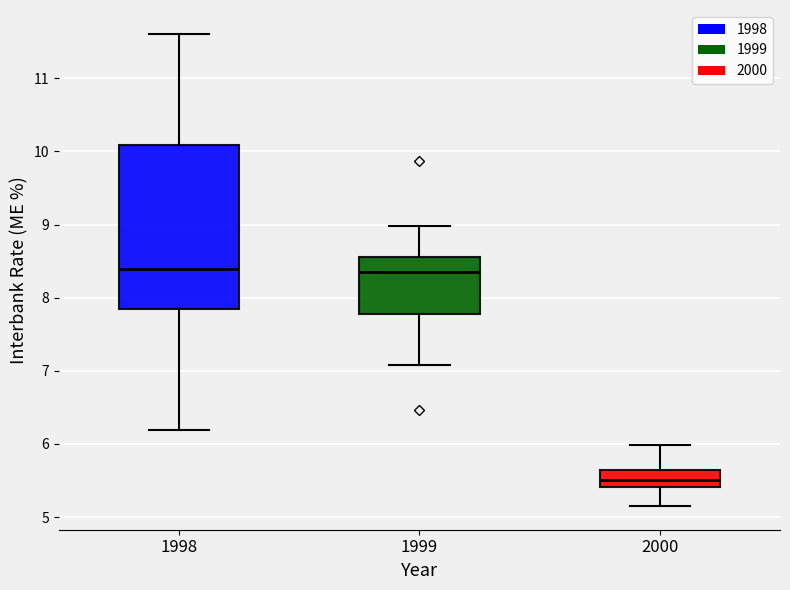

Which box's median line is the lowest?

2000